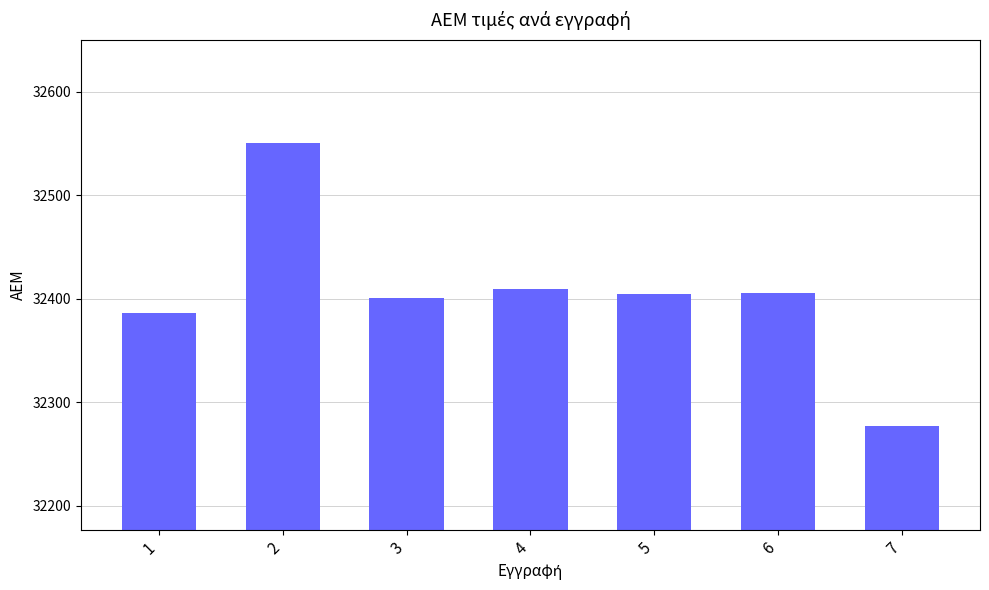

Which label corresponds to the largest value in the chart?

2